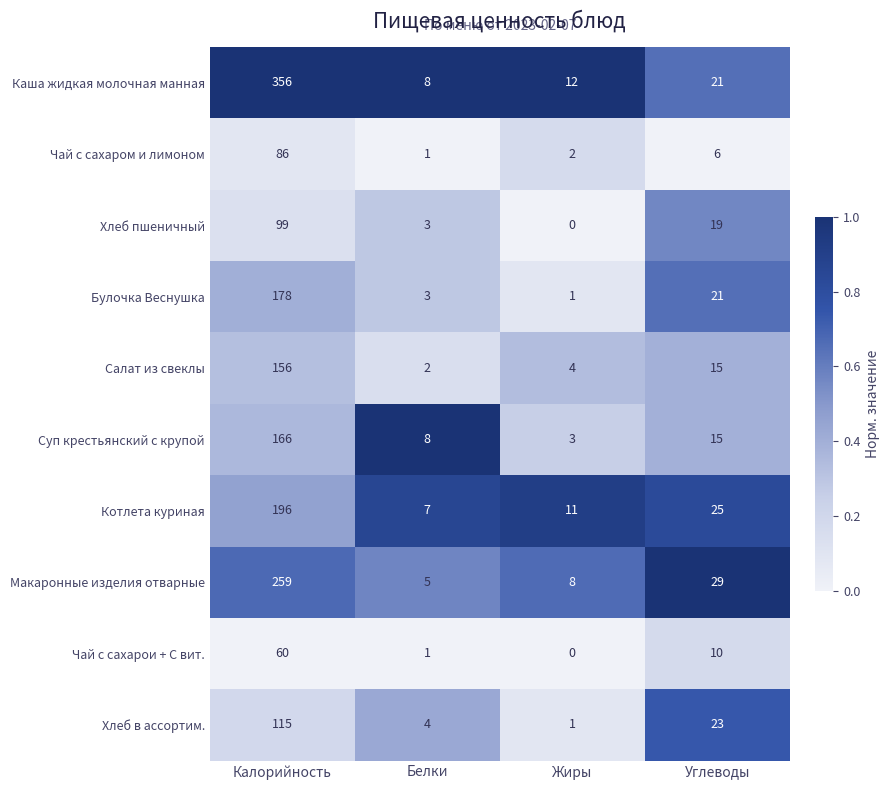

What is the difference between the Макаронные изделия отварные values at Калорийность and Белки?

254